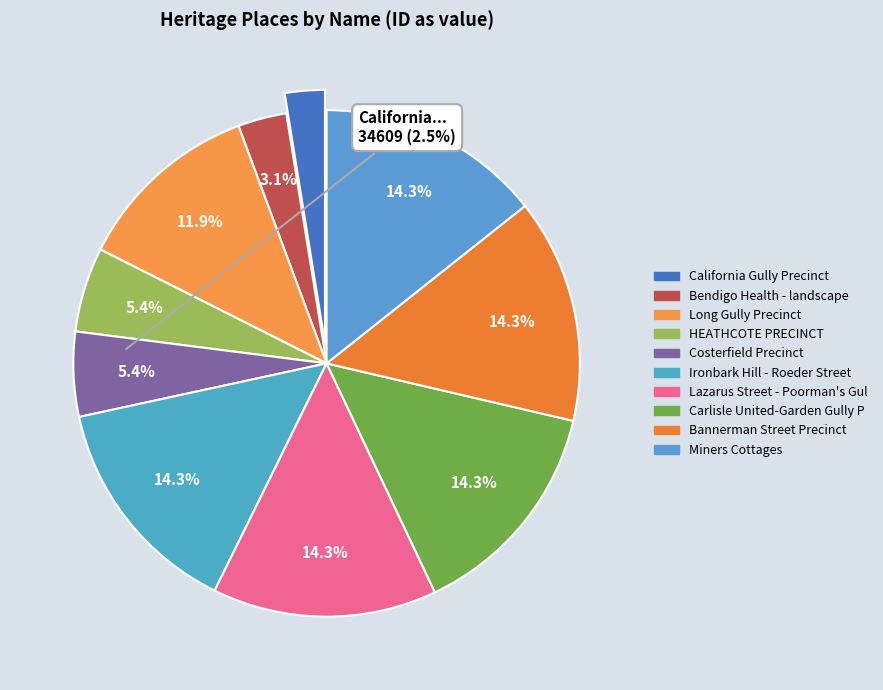

How many segments does this pie chart have?

10